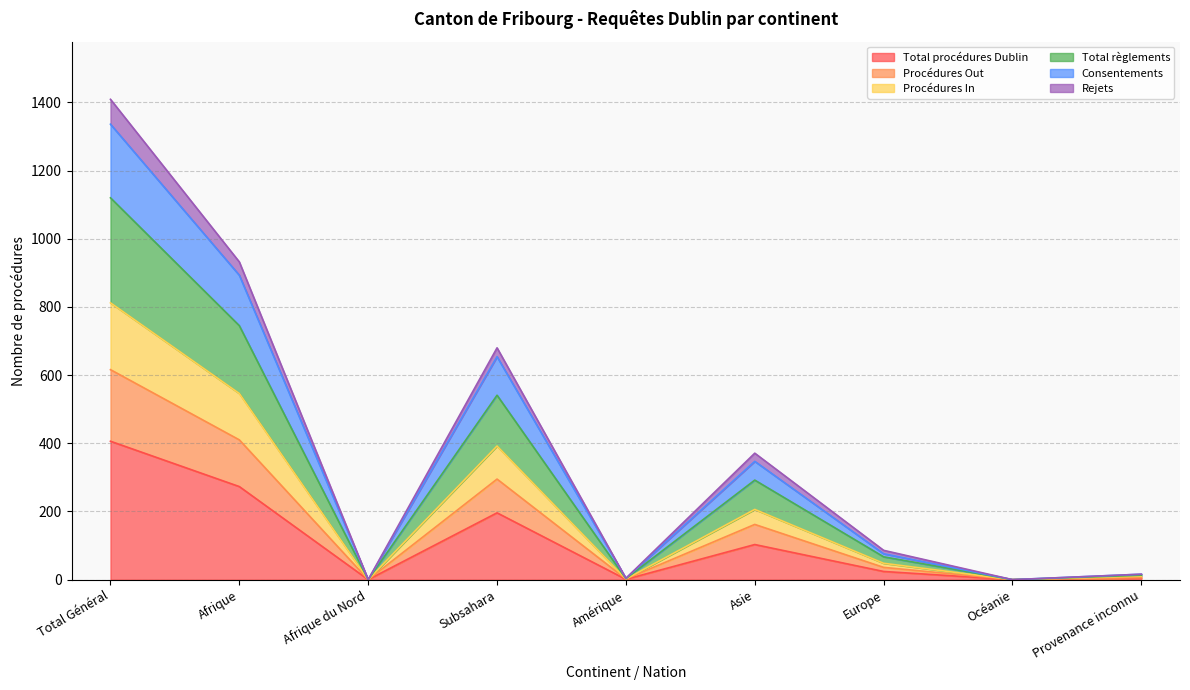

What is the value of the Procédures In point at the 7th from the left?

48